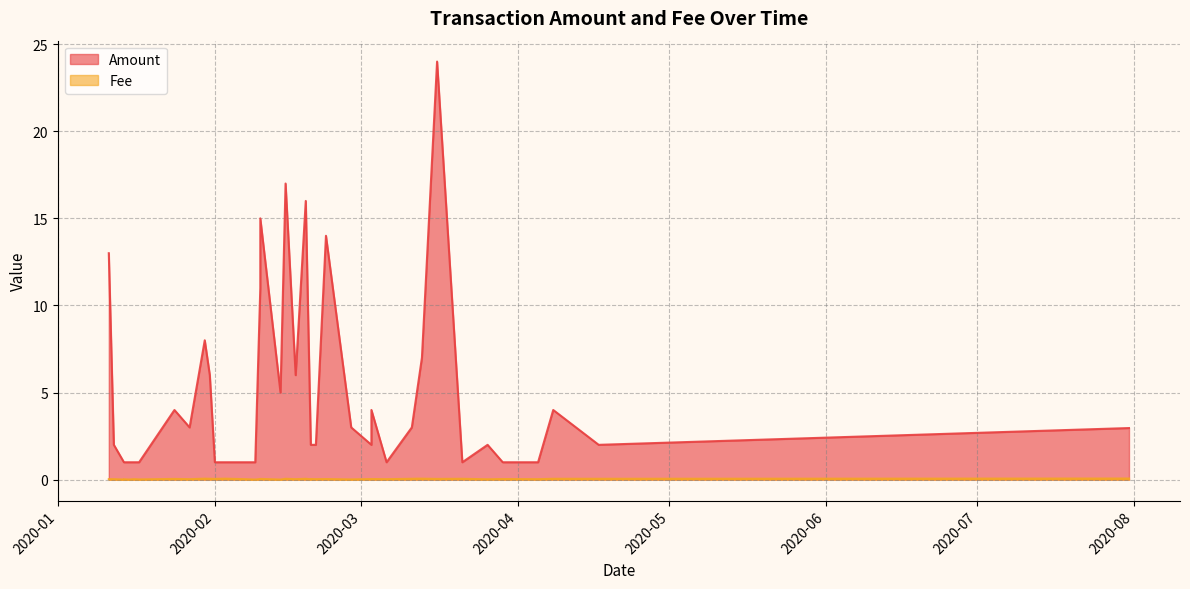

The Amount series shows 10.0 at 20. True or false?

False